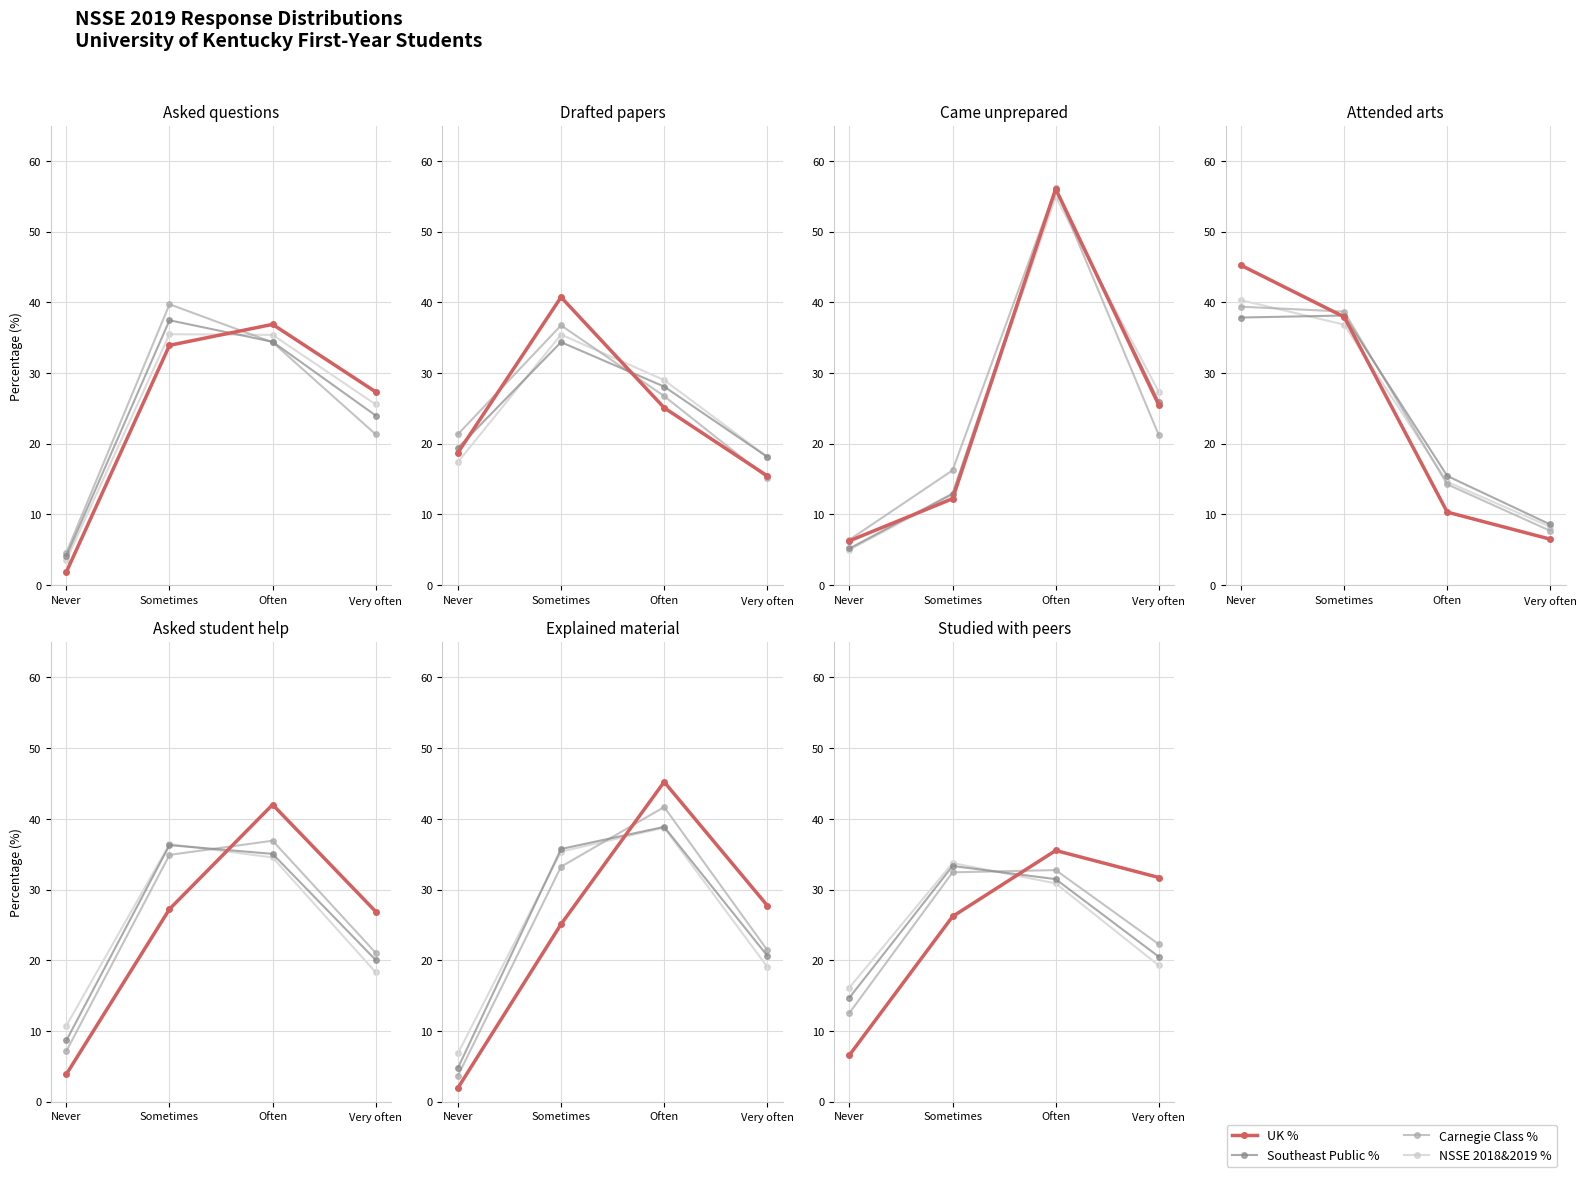

List the series in order of their peak value, highest first.

UK %, NSSE 2018&2019 %, Southeast Public %, Carnegie Class %